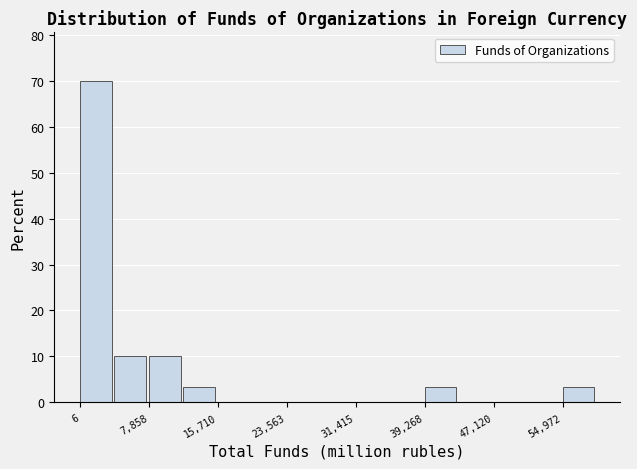

Around what value on the x-axis is the tallest bar? Give the approximate position of its centre, as read against the axis.

2000